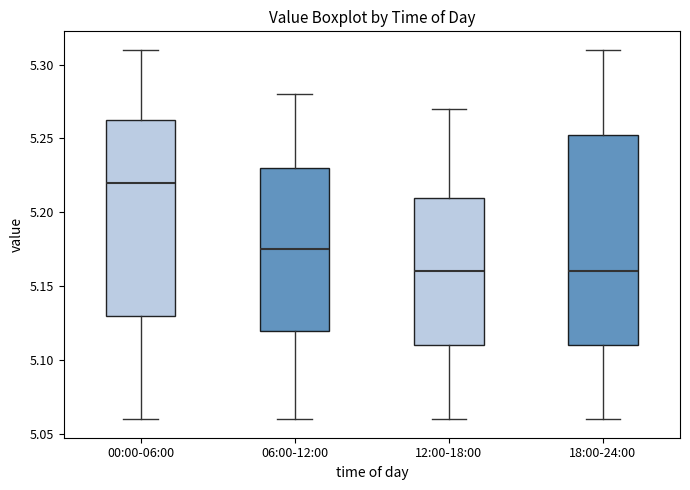

Reading left to right, read every box against the y-axis: the position of its median line, the range the box covers, and the ends of its whiskers. The values are not printed on the chart, so give them approximately, as read against the axis.

00:00-06:00: median 5.220, box 5.130 to 5.265, whiskers 5.060 to 5.310
06:00-12:00: median 5.175, box 5.120 to 5.230, whiskers 5.060 to 5.280
12:00-18:00: median 5.160, box 5.110 to 5.210, whiskers 5.060 to 5.270
18:00-24:00: median 5.160, box 5.110 to 5.255, whiskers 5.060 to 5.310